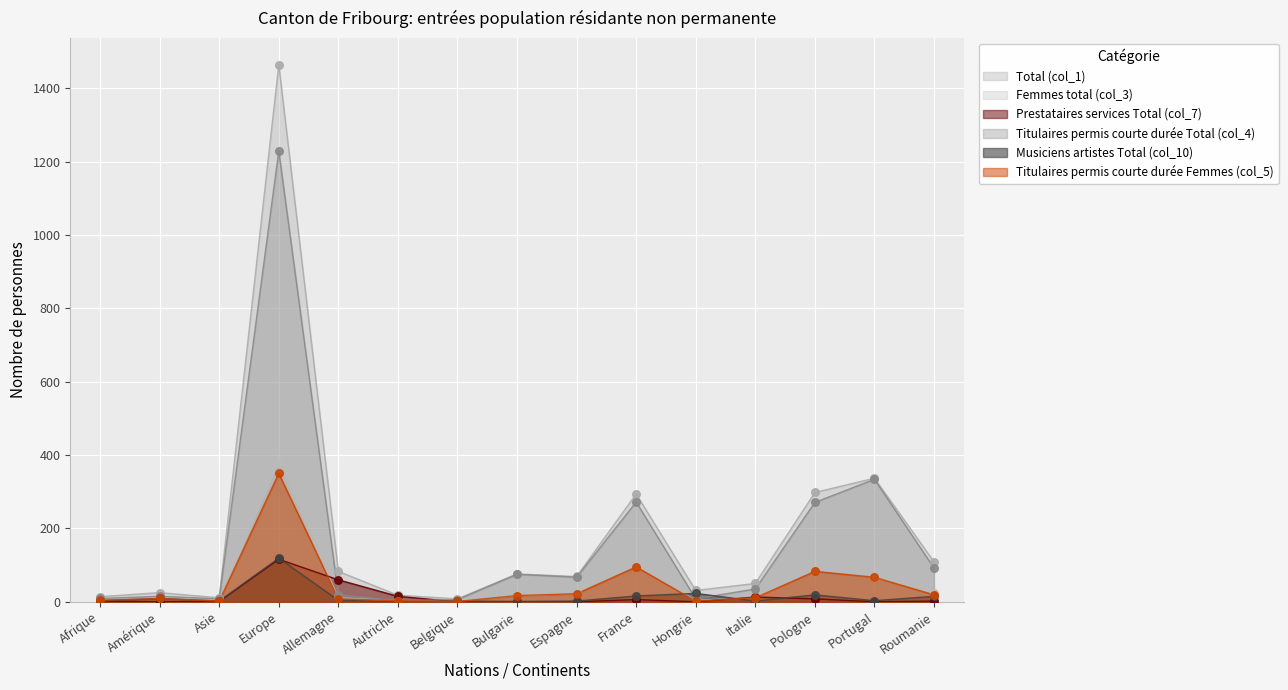

At how many categories does at least one series exceed 321?

2